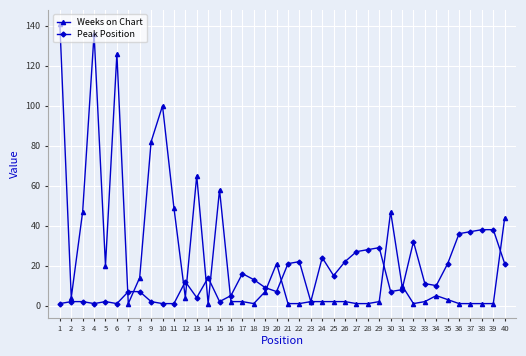

List the series in order of their overall mean, highest first.

Weeks on Chart, Peak Position